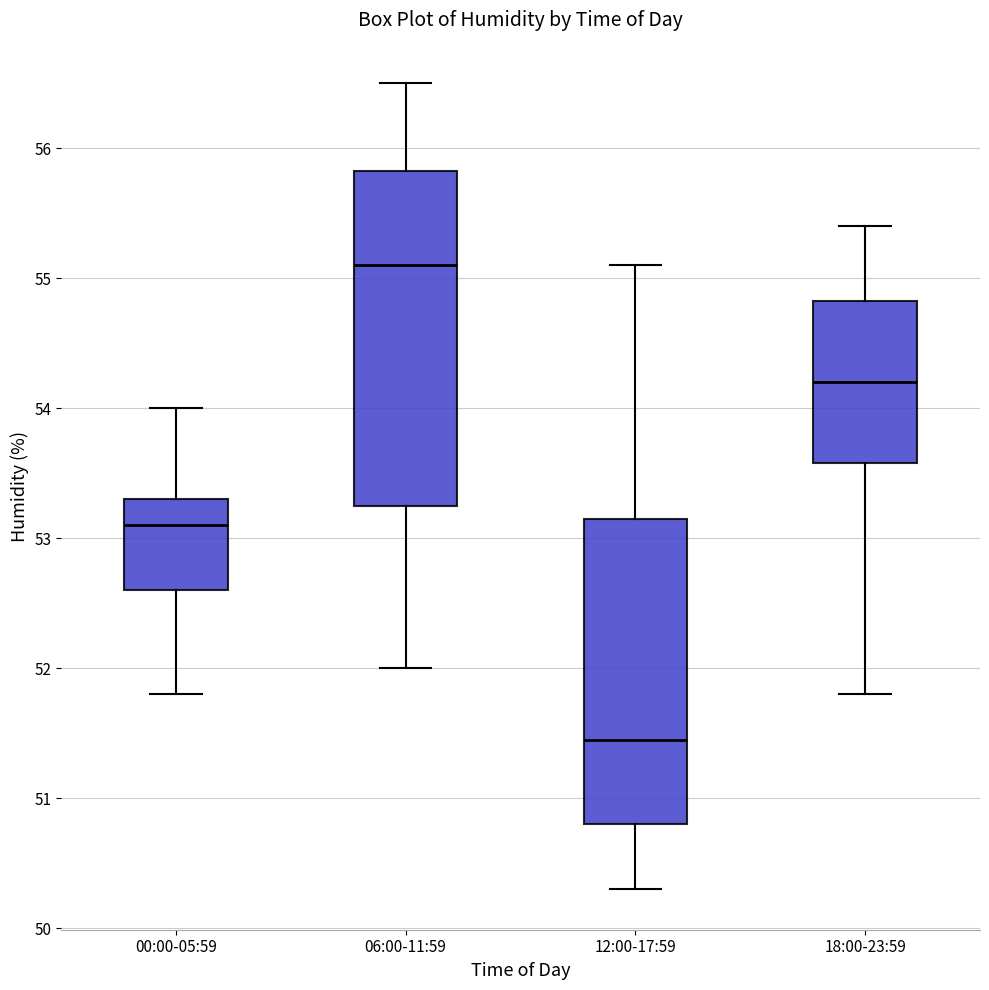

Which box has the lowest median line?

12:00-17:59